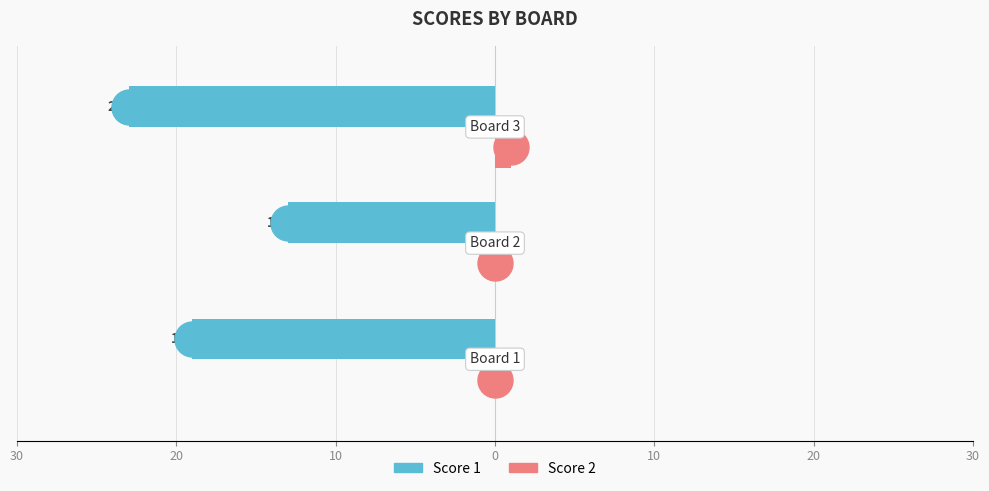

What are all the series names shown in the legend?

Score 1, Score 2